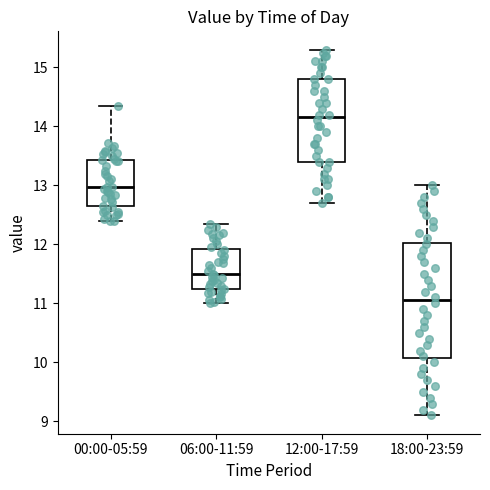

Reading left to right, transcribe this box plot: for each box, give where its median line is, the range the box spans, and where its two whiskers end, as read against the y-axis. The values are not printed on the chart, so give them approximately, as read against the axis.

00:00-05:59: median 13.0, box 12.6 to 13.4, whiskers 12.4 to 14.3
06:00-11:59: median 11.5, box 11.2 to 11.9, whiskers 11.0 to 12.4
12:00-17:59: median 14.2, box 13.4 to 14.8, whiskers 12.7 to 15.3
18:00-23:59: median 11.1, box 10.1 to 12.0, whiskers 9.1 to 13.0